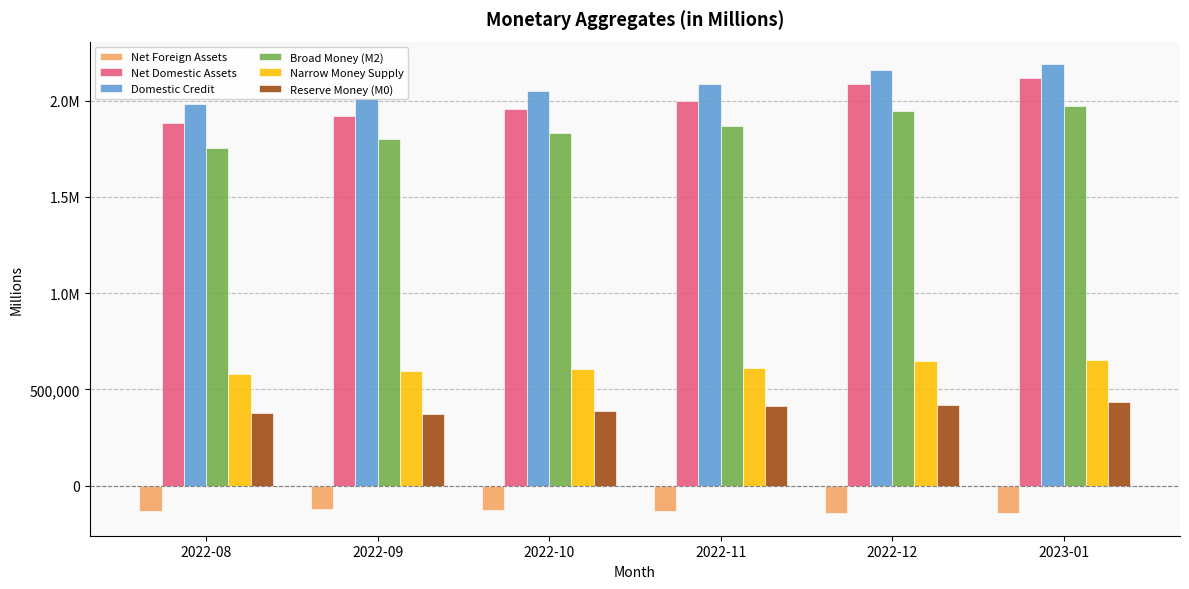

What is the label of the 5th bar from the left?

2022-12